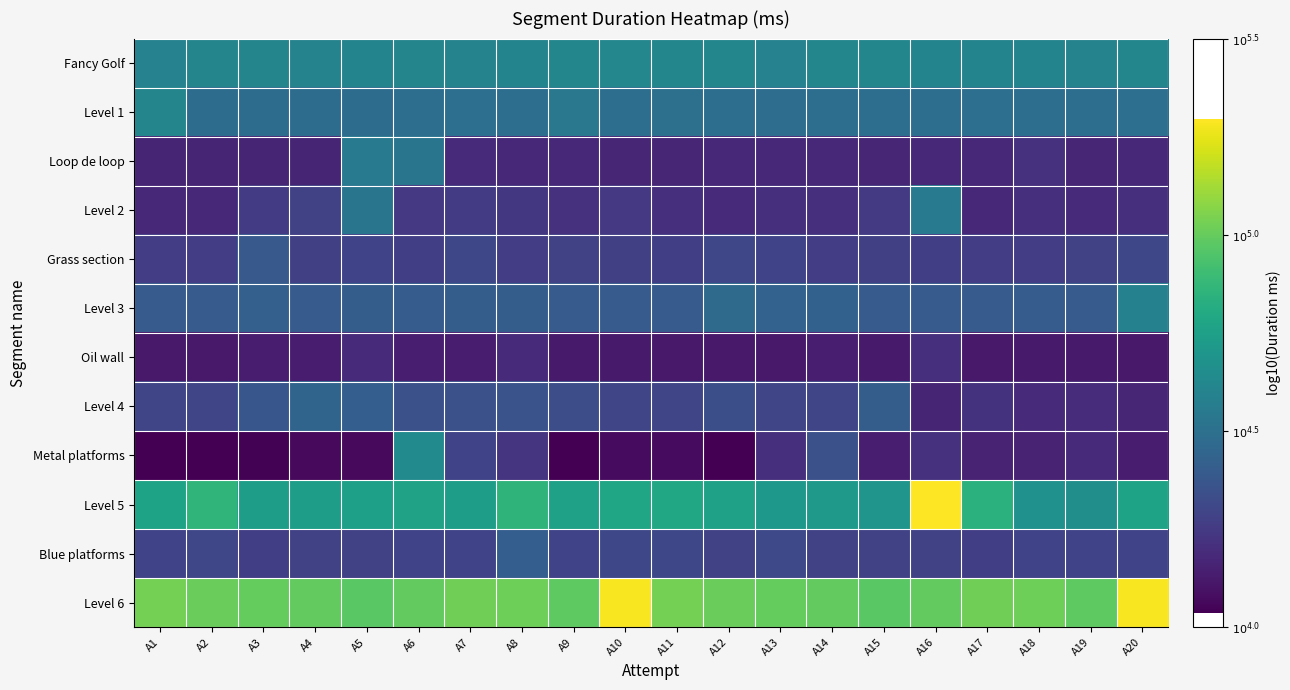

Which series has the largest total across all categories?

Level 6